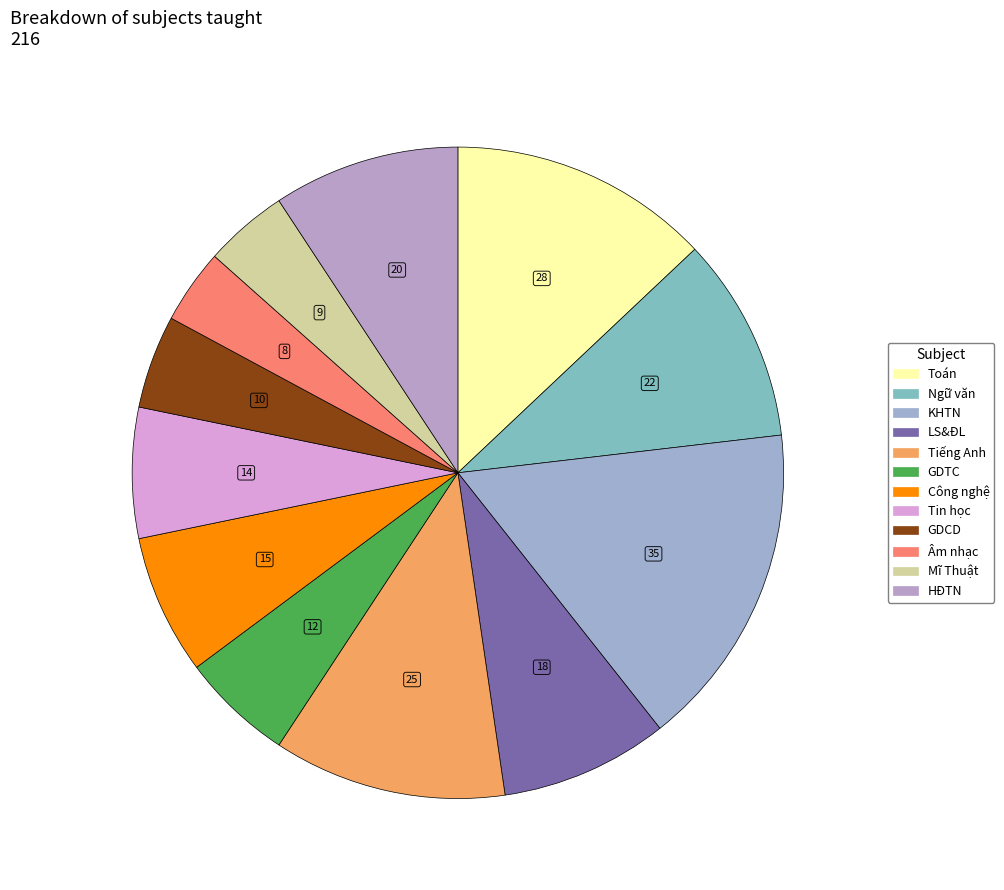

Between Công nghệ and Mĩ Thuật, which is larger?

Công nghệ